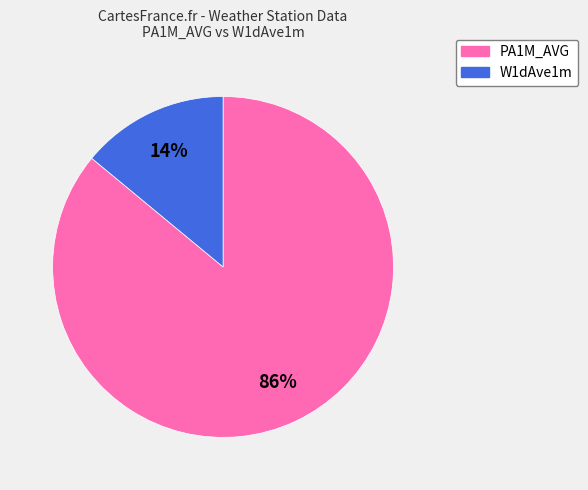

How many slices are in this pie chart?

2